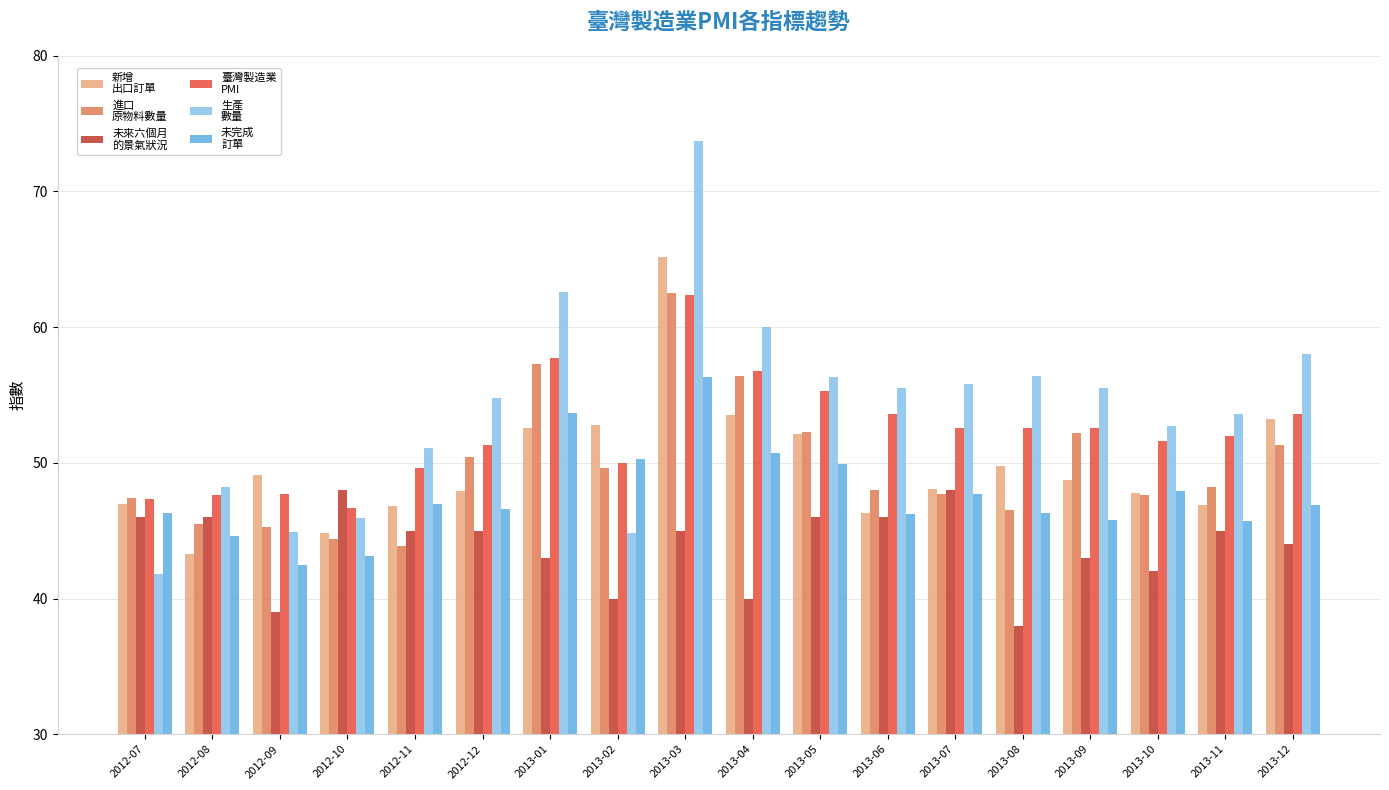

What is the total value across all series at 2013-01?

326.9